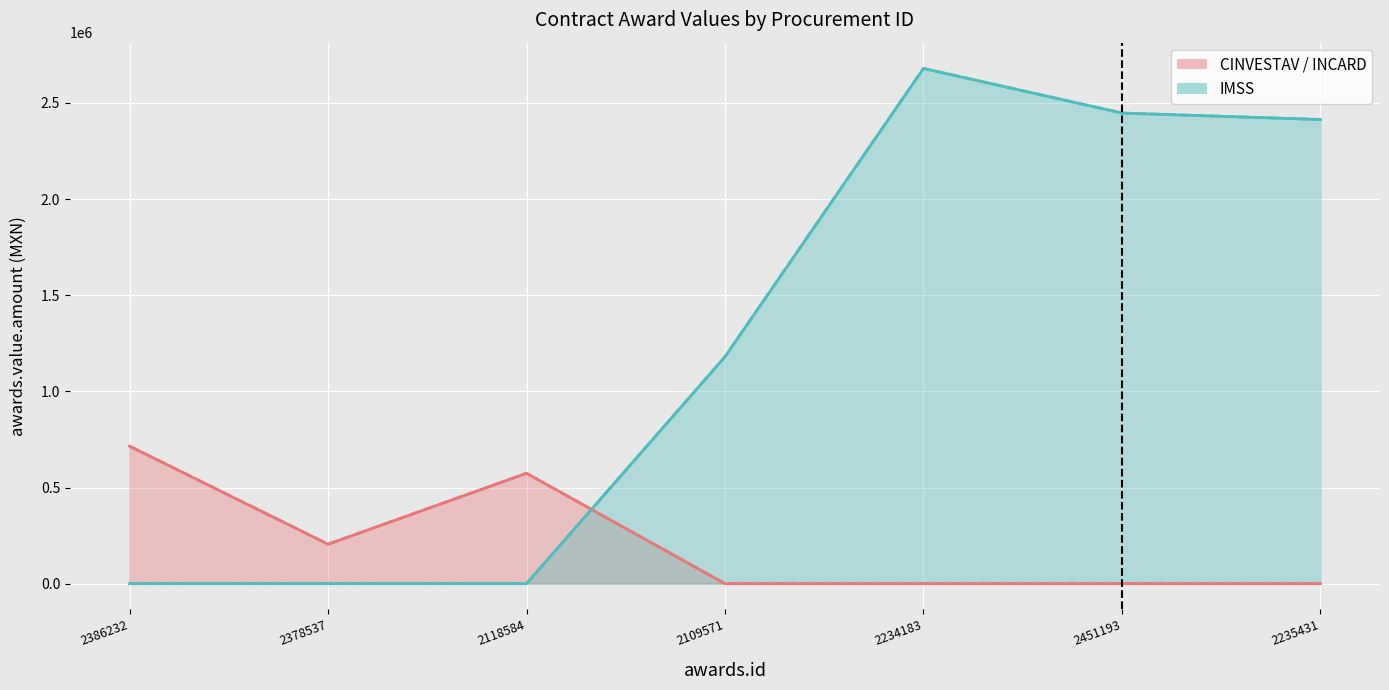

What is the average value of the CINVESTAV / INCARD line series?

213455.3